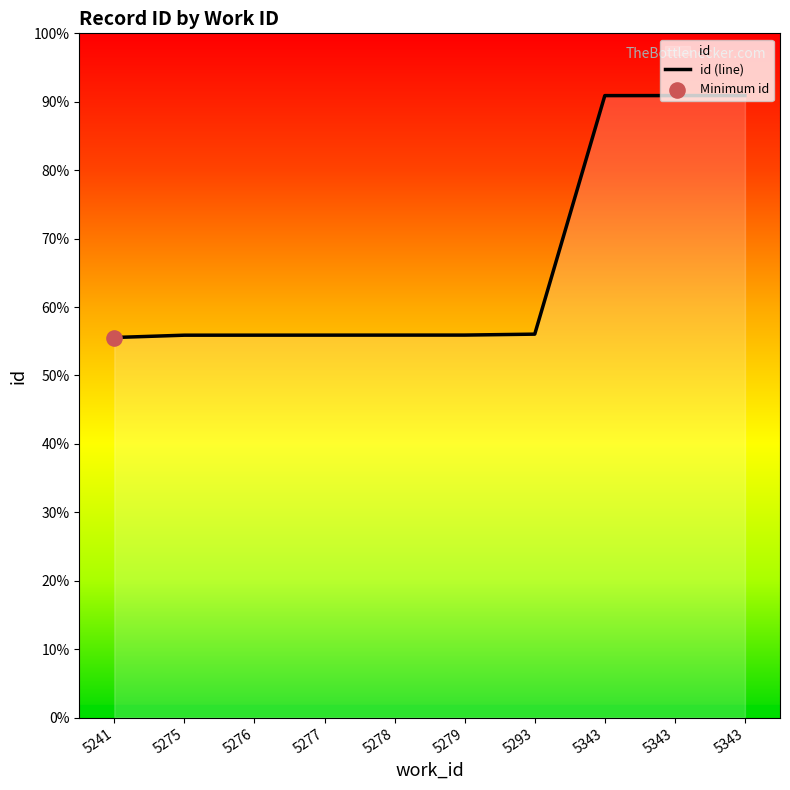

Between 5343 and 5275, which is larger?

5343